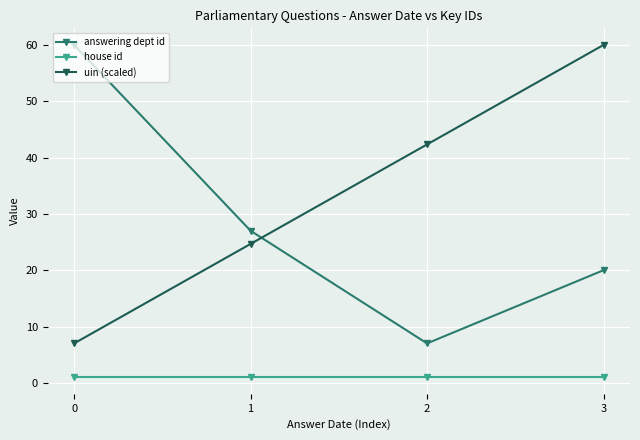

How many answering dept id values are between 20 and 60?

3